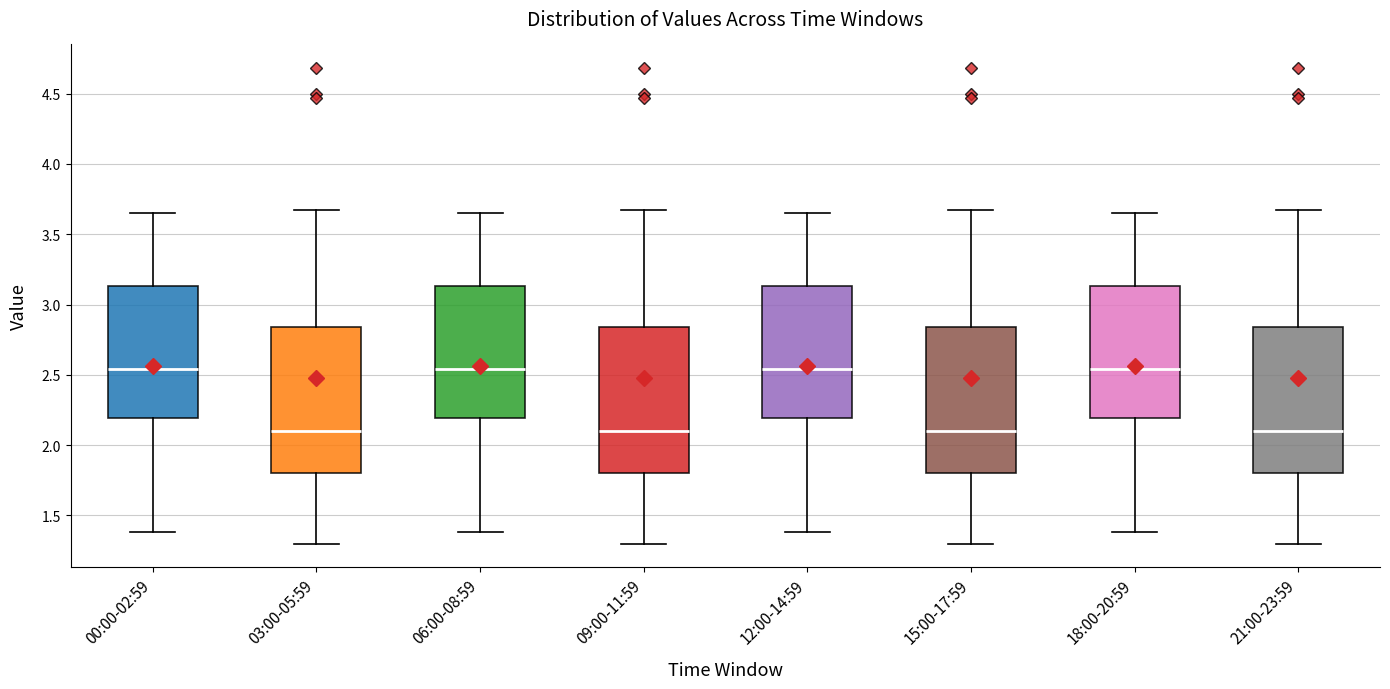

Reading left to right, transcribe this box plot: for each box, give where its median line is, the range the box spans, and where its two whiskers end, as read against the y-axis. The values are not printed on the chart, so give them approximately, as read against the axis.

00:00-02:59: median 2.55, box 2.20 to 3.15, whiskers 1.40 to 3.65
03:00-05:59: median 2.10, box 1.80 to 2.85, whiskers 1.30 to 3.65
06:00-08:59: median 2.55, box 2.20 to 3.15, whiskers 1.40 to 3.65
09:00-11:59: median 2.10, box 1.80 to 2.85, whiskers 1.30 to 3.65
12:00-14:59: median 2.55, box 2.20 to 3.15, whiskers 1.40 to 3.65
15:00-17:59: median 2.10, box 1.80 to 2.85, whiskers 1.30 to 3.65
18:00-20:59: median 2.55, box 2.20 to 3.15, whiskers 1.40 to 3.65
21:00-23:59: median 2.10, box 1.80 to 2.85, whiskers 1.30 to 3.65